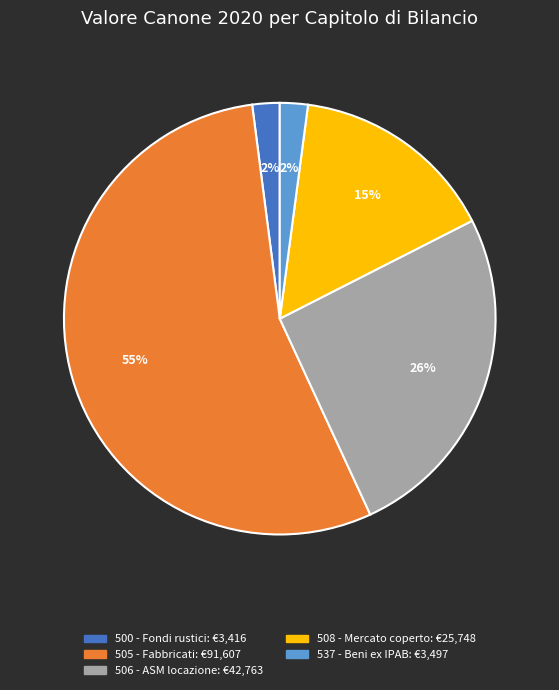

Does any single category account for the majority?

Yes